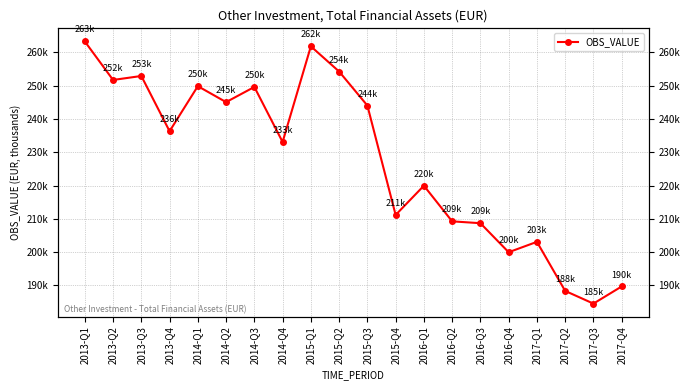

List the labels in order of value, smallest first.

2017-Q3, 2017-Q2, 2017-Q4, 2016-Q4, 2017-Q1, 2016-Q3, 2016-Q2, 2015-Q4, 2016-Q1, 2014-Q4, 2013-Q4, 2015-Q3, 2014-Q2, 2014-Q3, 2014-Q1, 2013-Q2, 2013-Q3, 2015-Q2, 2015-Q1, 2013-Q1